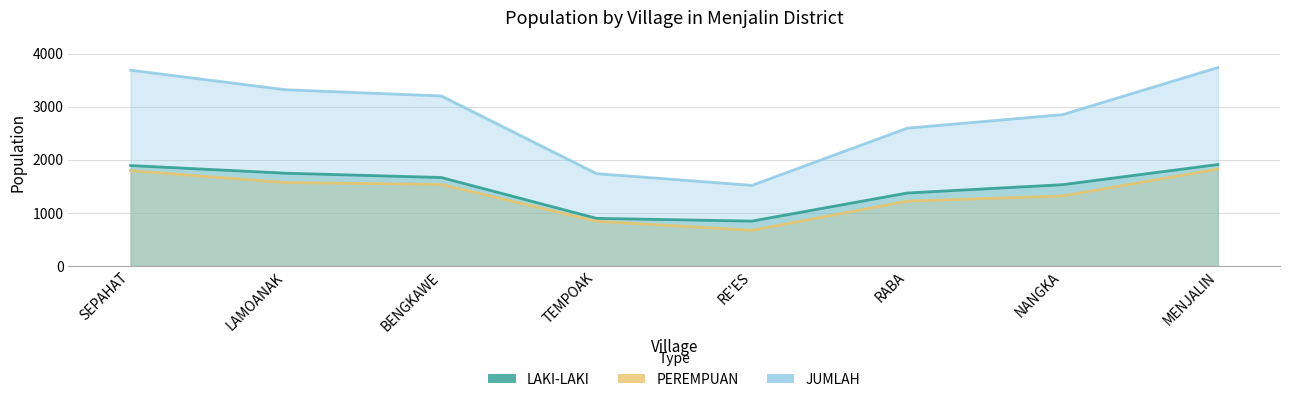

Which category has the lowest value in the JUMLAH series?

RE'ES